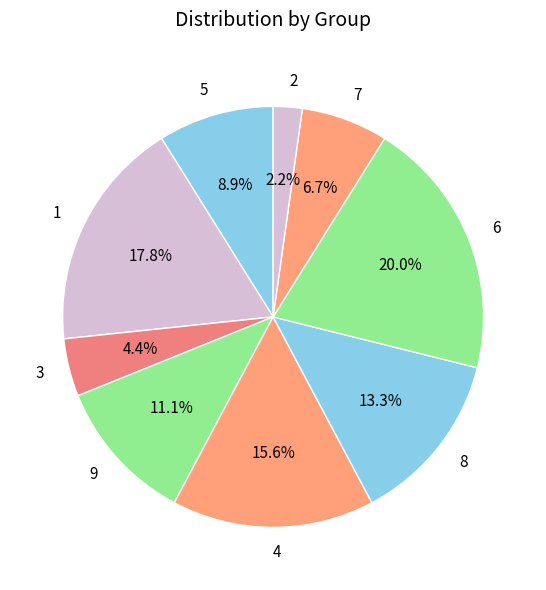

What is the smallest slice in the pie chart?

2